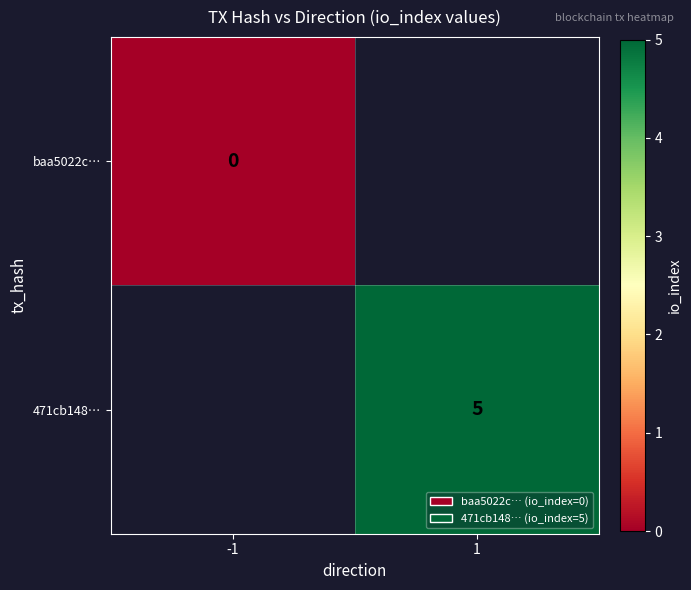

Which category has the lowest value across all series?

-1